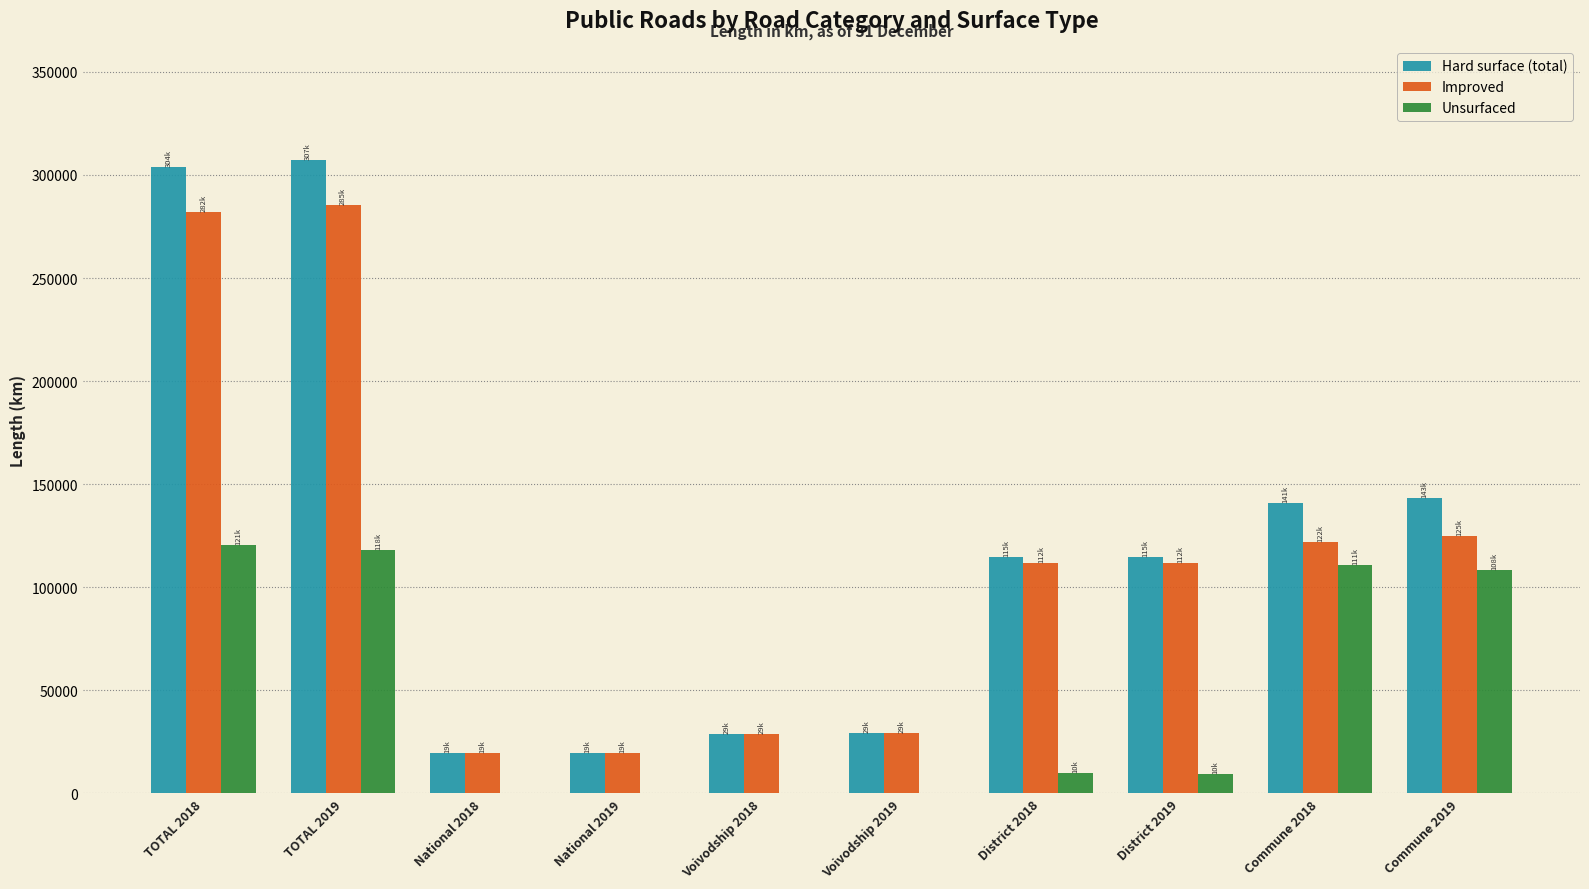

Is it true that Hard surface (total) equals 140796.2 at Commune 2018?

True